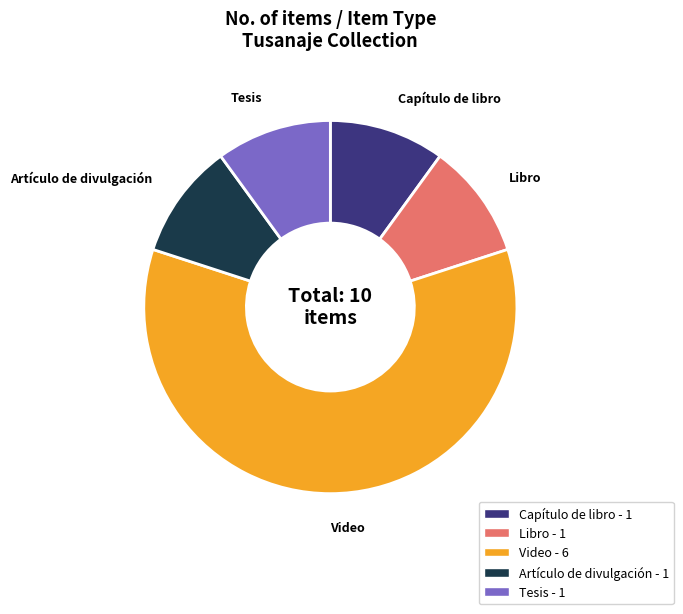

Does any single category account for the majority?

Yes